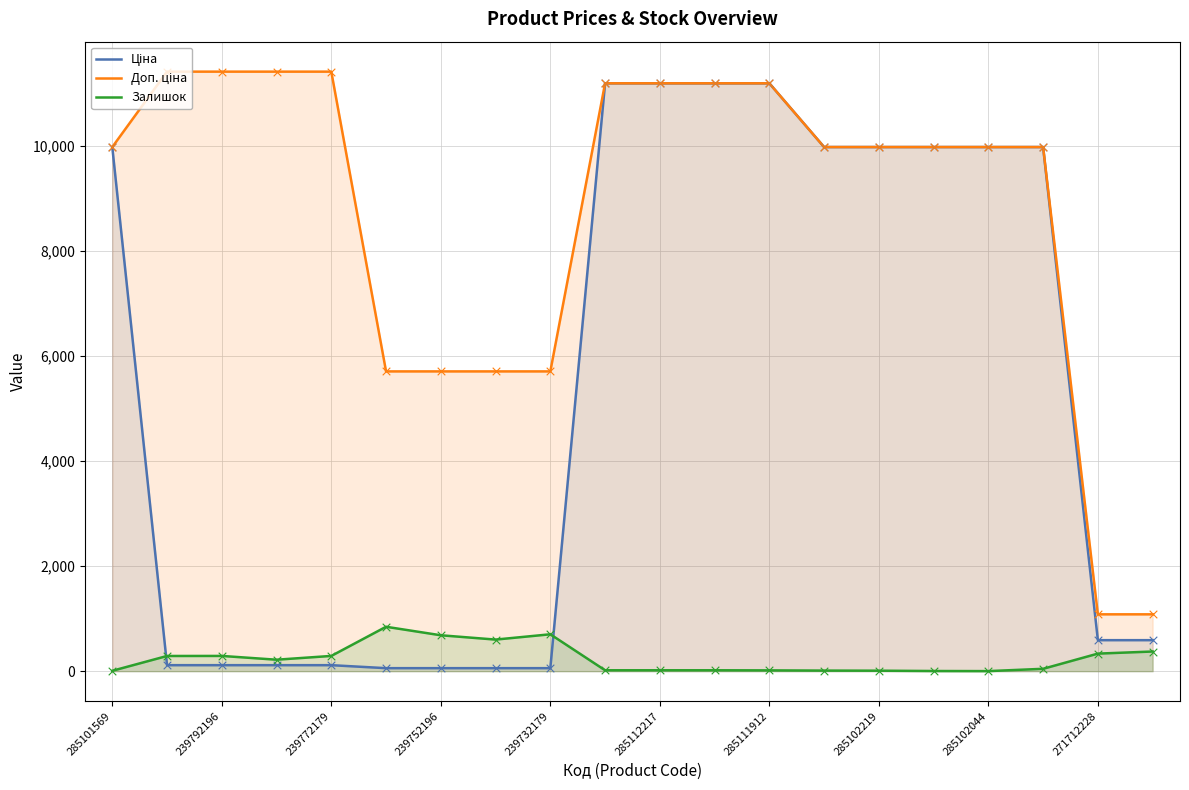

Which series reaches the minimum Y coordinate?

Залишок